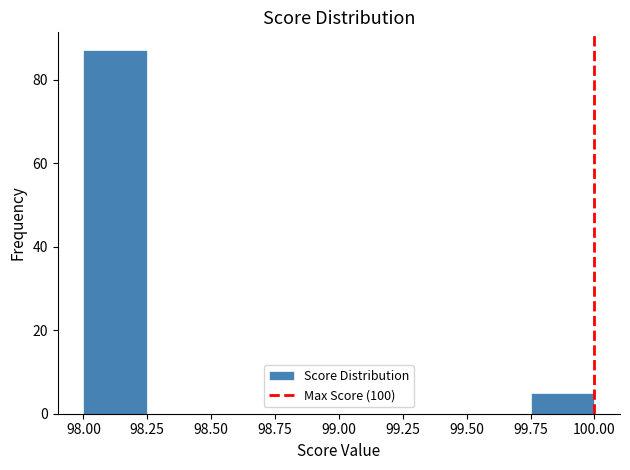

What is the height of the bar covering 98.00 to 98.25 on the x-axis? The values are not printed on the chart, so give them approximately, as read against the axis.

88